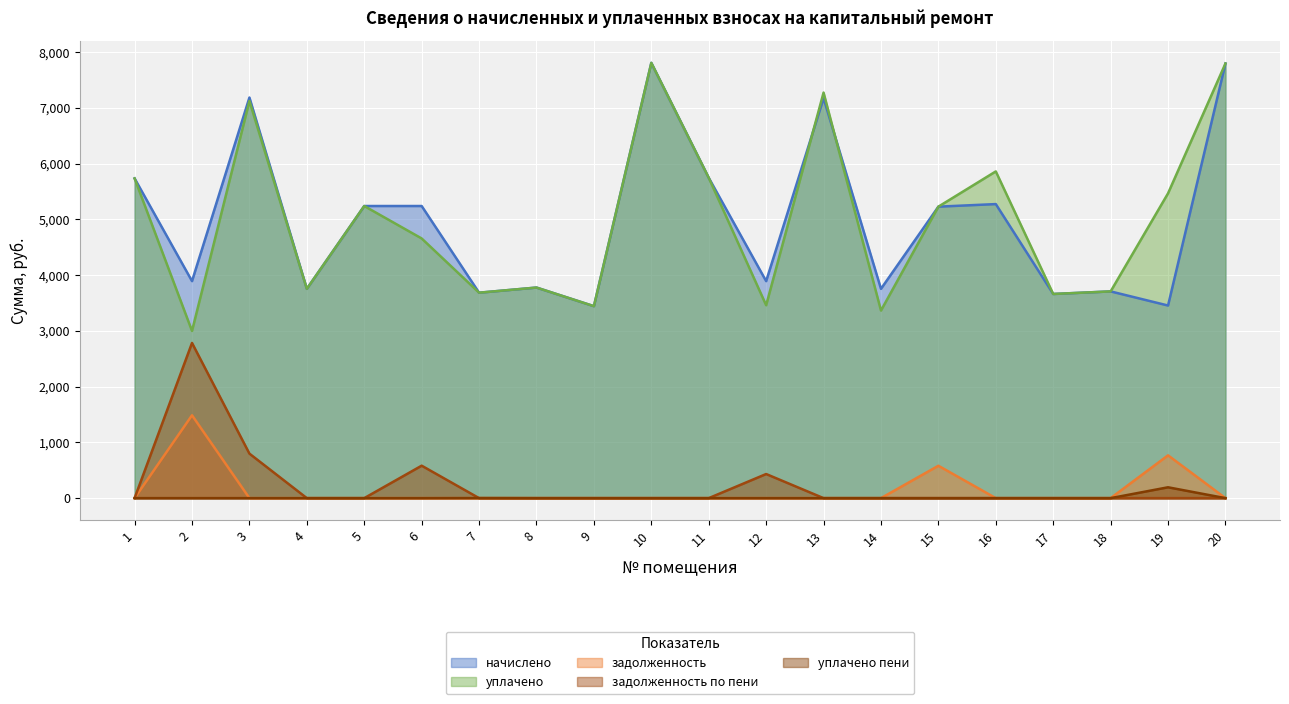

Rank the series by their maximum value, from lowest to highest.

уплачено пени, задолженность, задолженность по пени, начислено, уплачено